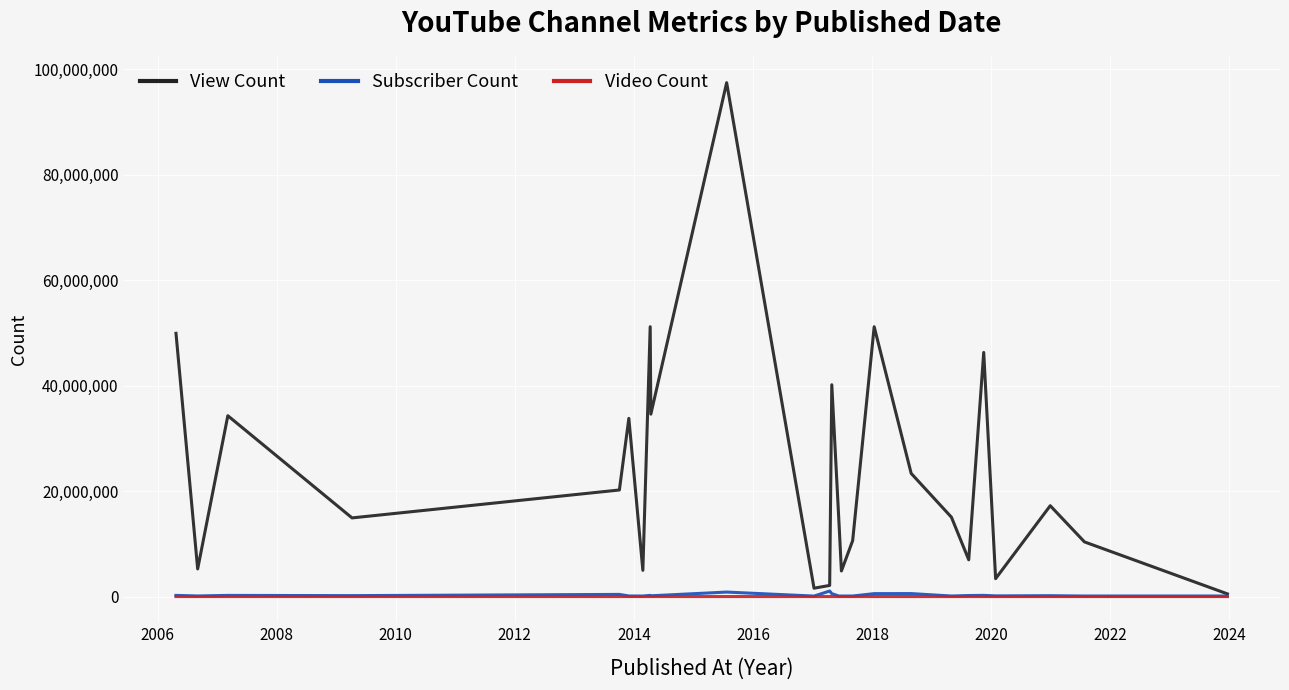

Which series has the widest spread of values?

View Count